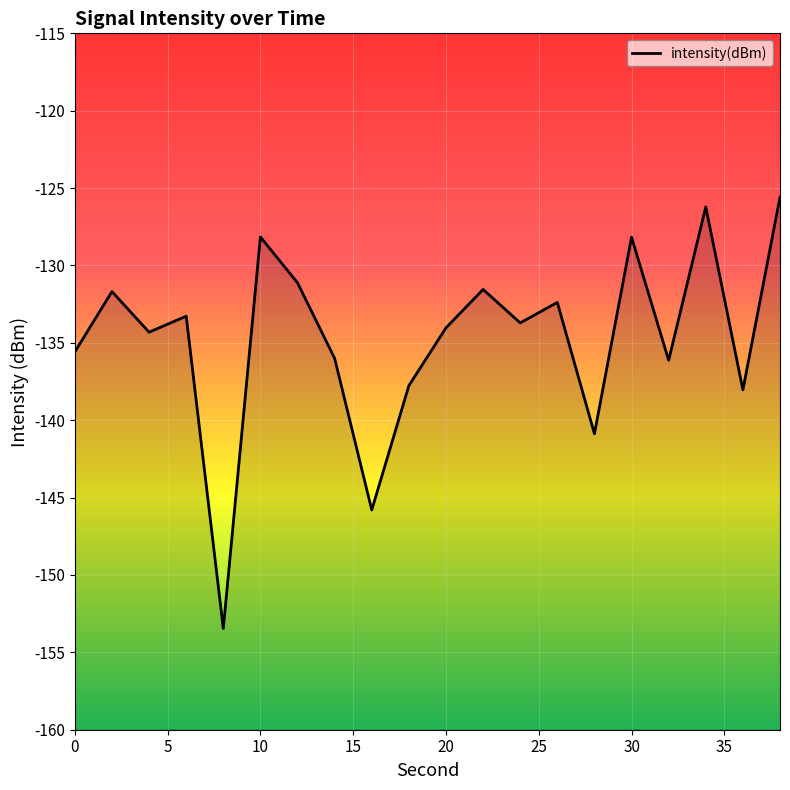

Is this an area chart (filled region under the line)?

No